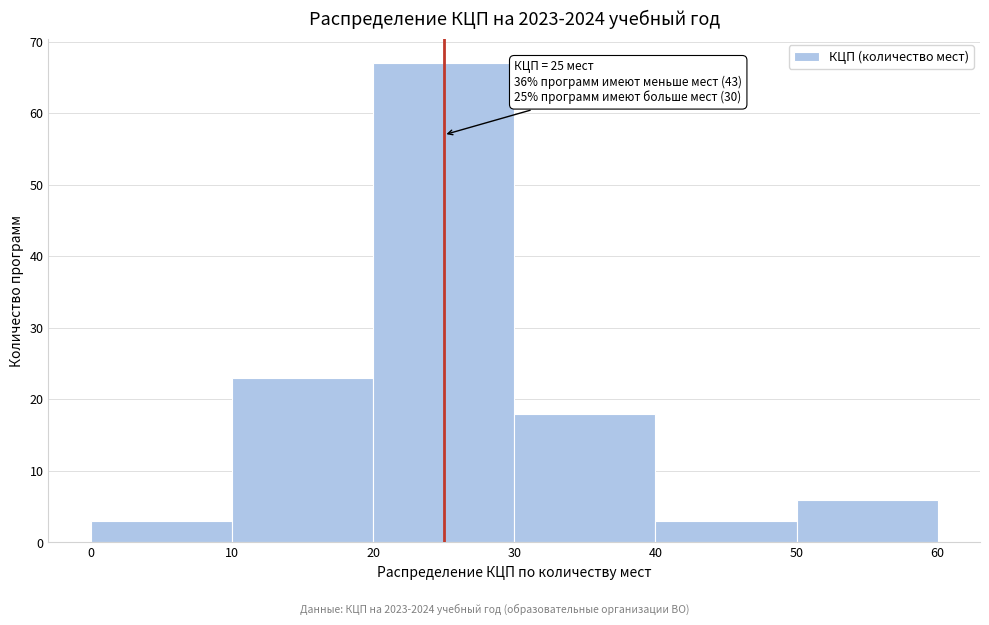

Over which range of the x-axis is the bar tallest?

20 to 30